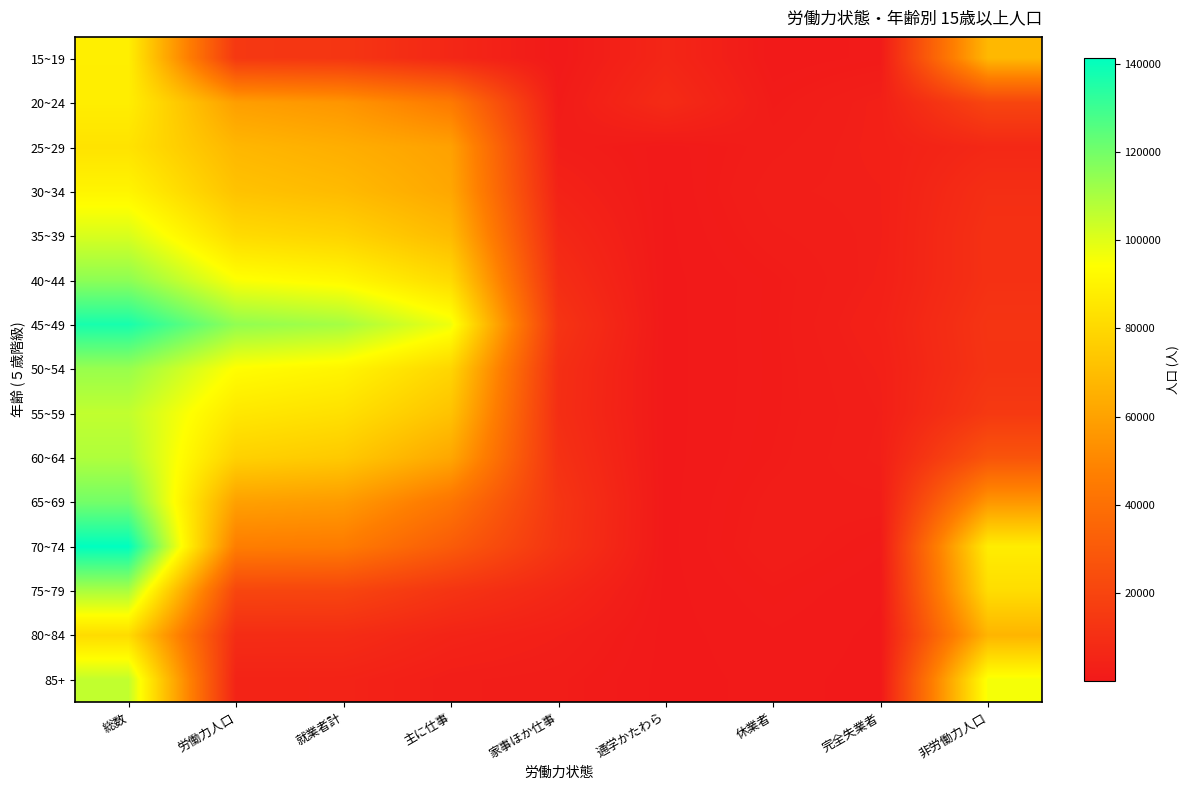

Which label corresponds to the largest value in the chart?

総数